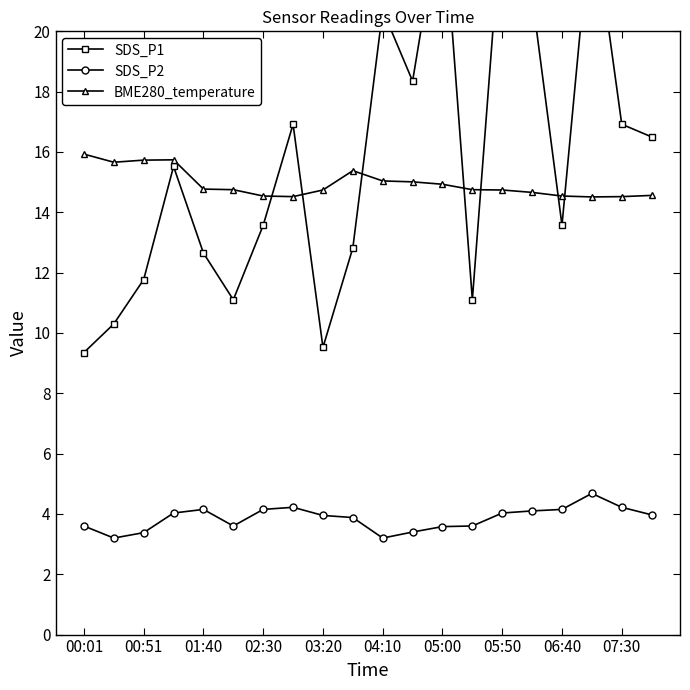

True or false: SDS_P1 and SDS_P2 cross at least once.

False